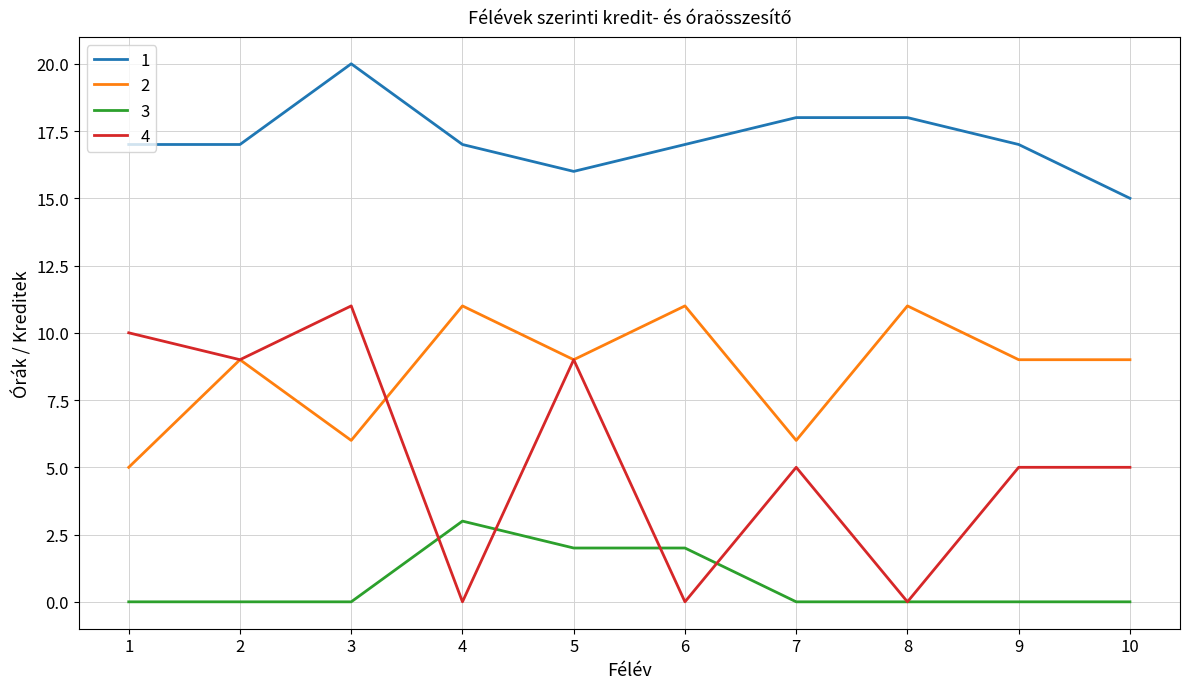

What is the difference between the highest and lowest values at 7?

18